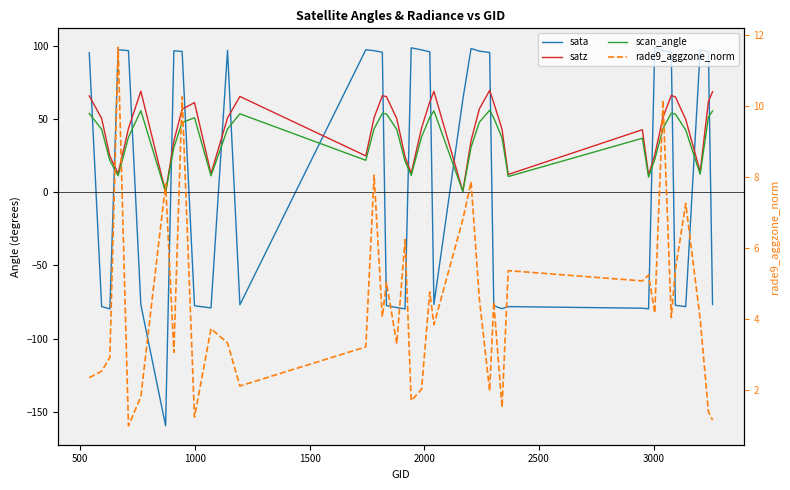

What is the maximum value shown in the chart?

99.2